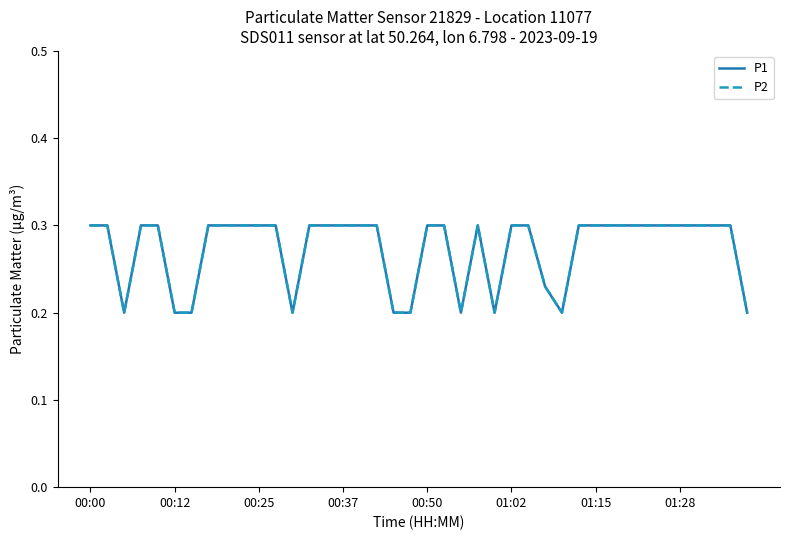

Does the chart have visible grid lines?

No